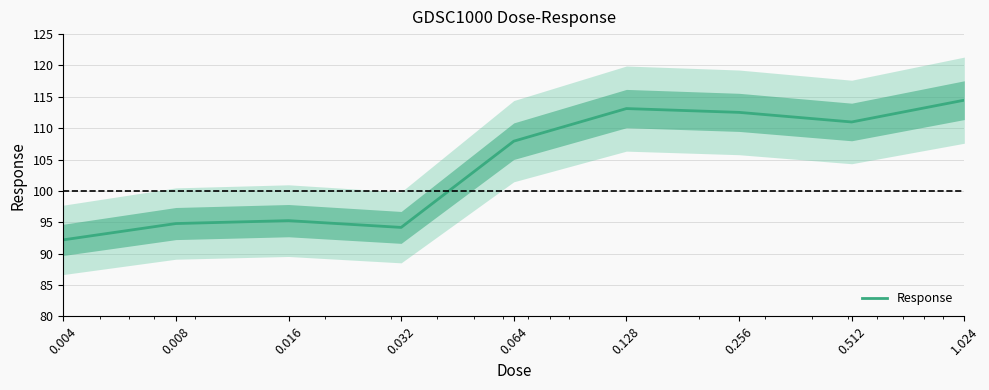

Where is the first local maximum?

0.016